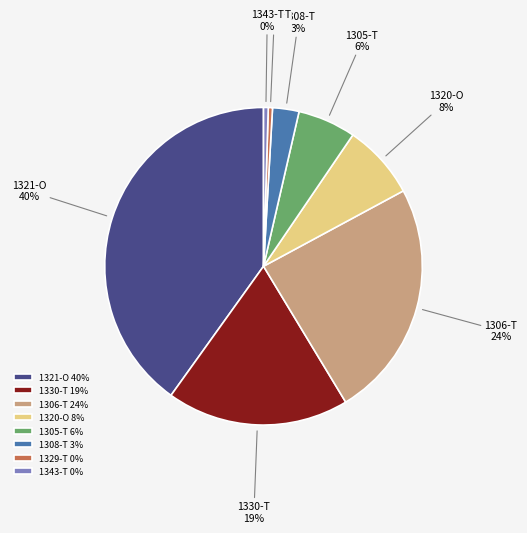

Is it true that 1330-T is 10% of the pie?

False